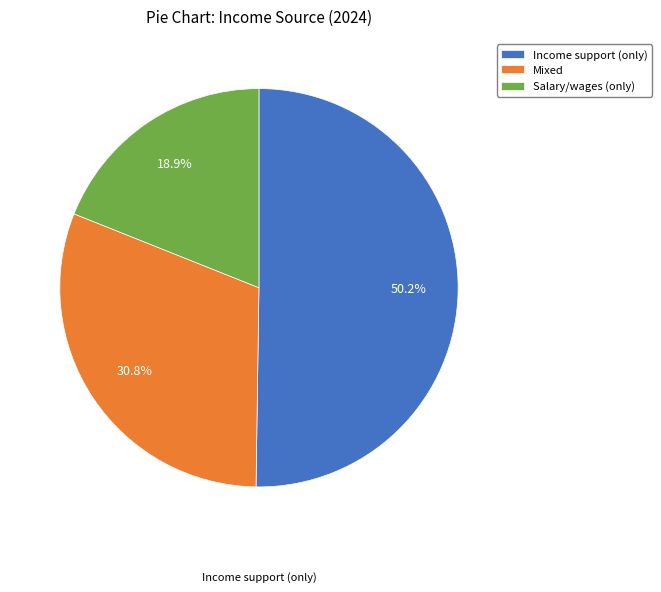

To the nearest percent, what is the difference between the largest and smallest slice percentages?

31%